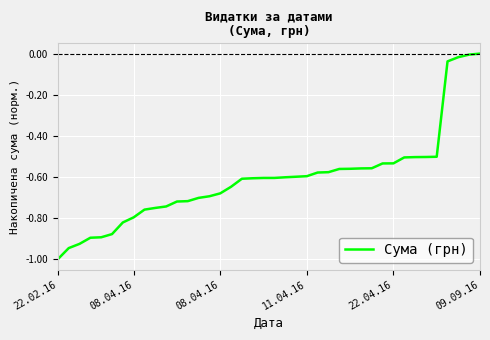

What is the difference between the second highest and minimum values?

1.0